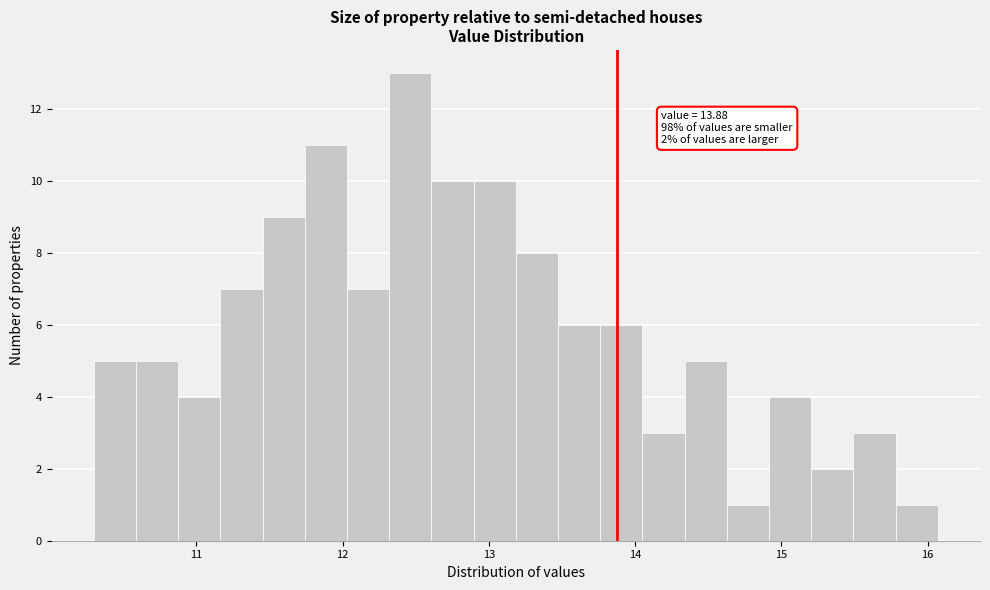

Read against the x-axis, roughly where is the centre of the tallest bar?

12.5